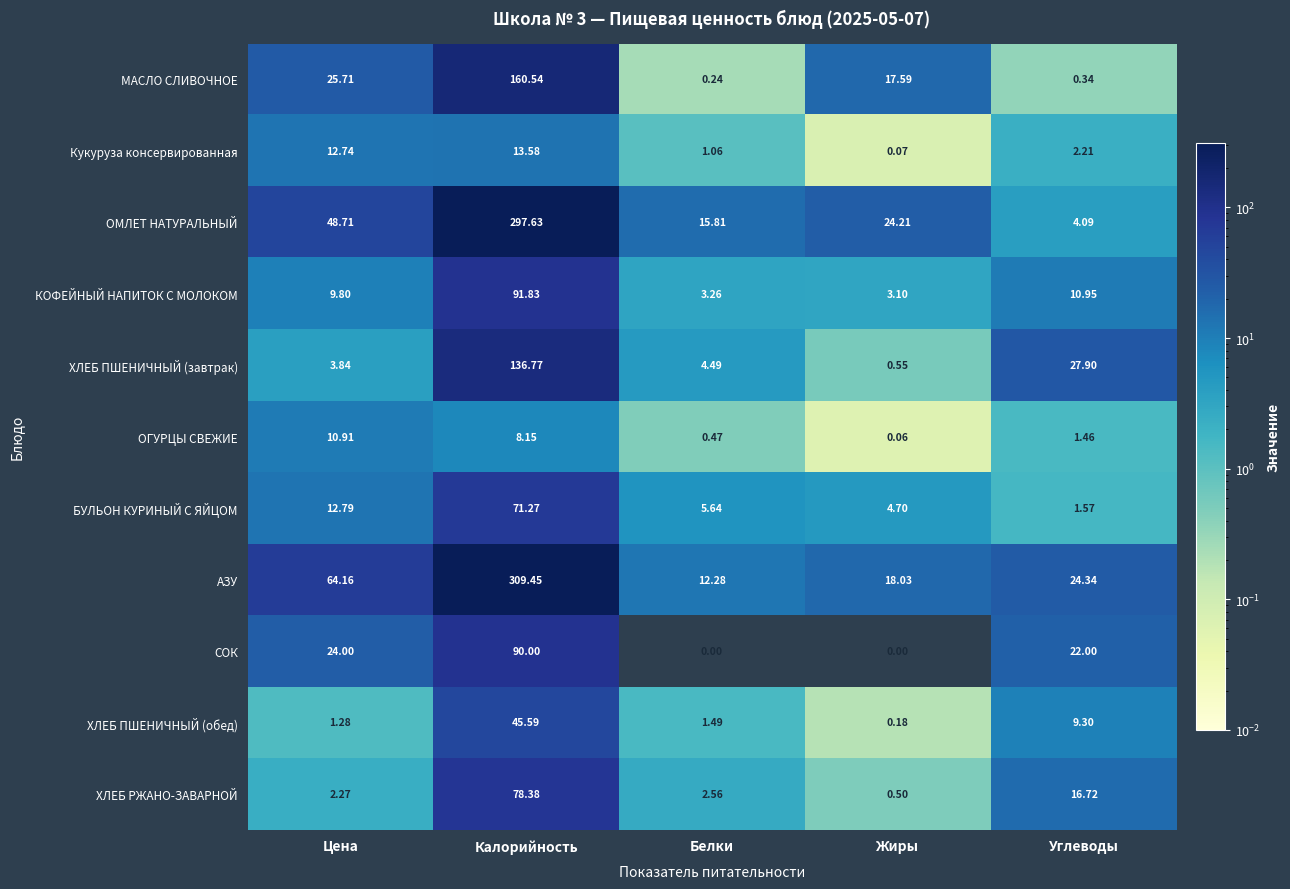

At which label does ОГУРЦЫ СВЕЖИЕ first exceed 1?

Цена